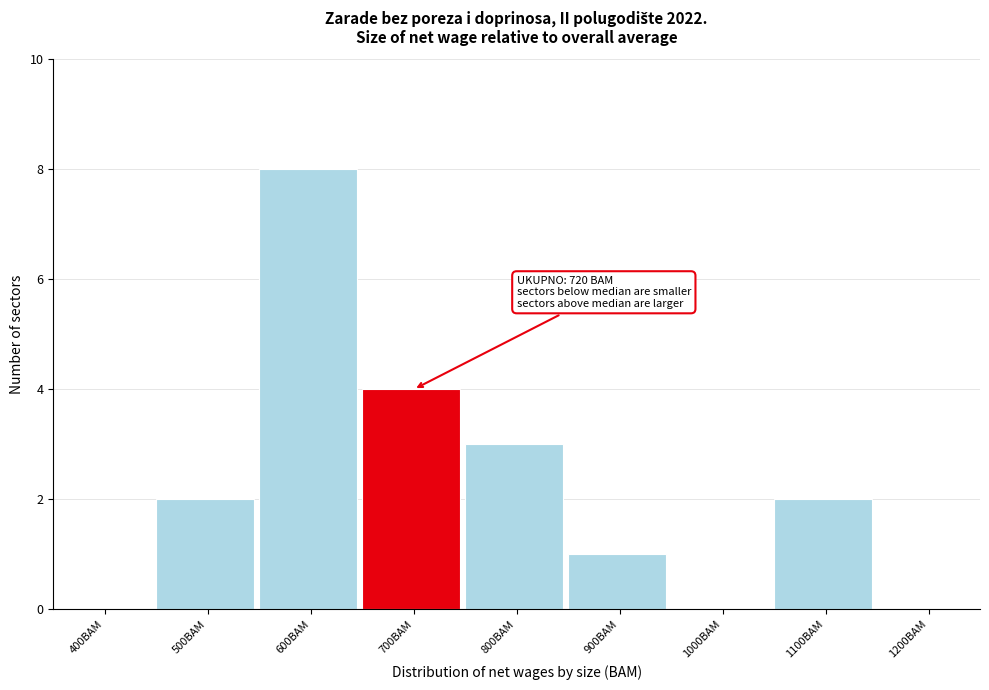

Reading left to right, transcribe all the data shown in this chart.

400BAM=0	500BAM=2	600BAM=8	700BAM=4	800BAM=3	900BAM=1	1000BAM=0	1100BAM=2	1200BAM=0